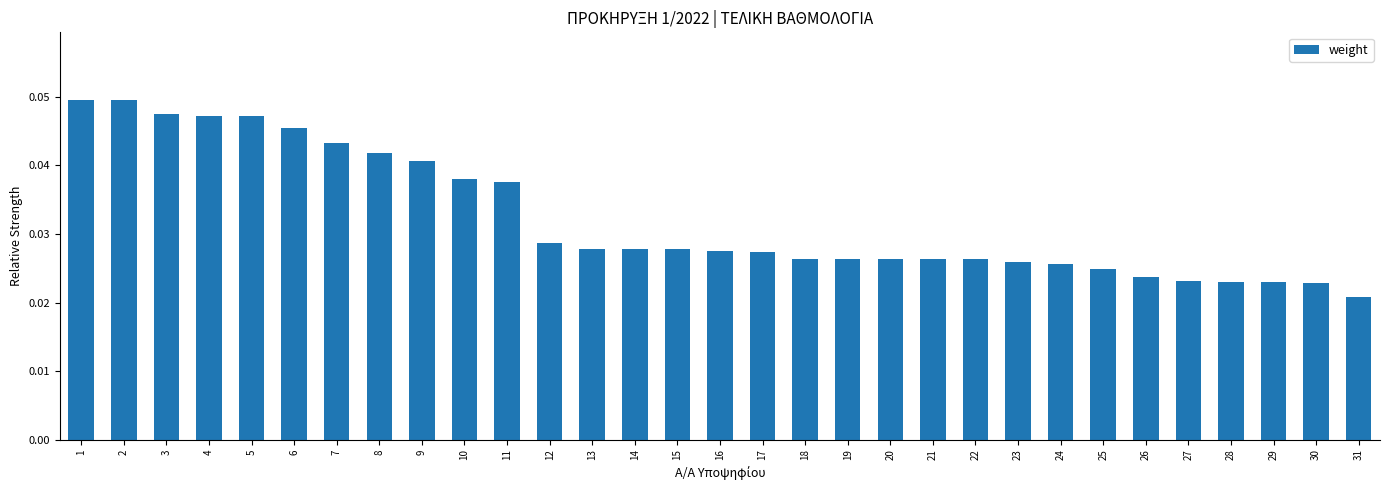

Is it true that the value at 8 is 0.1?

False